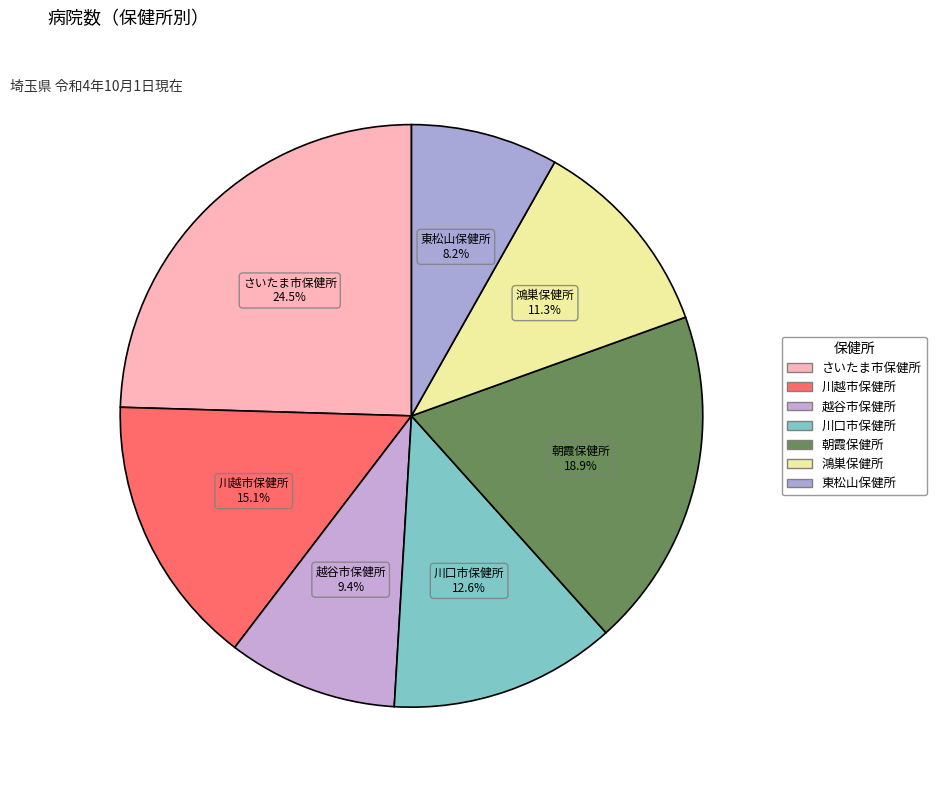

Count the number of slices in the pie.

7